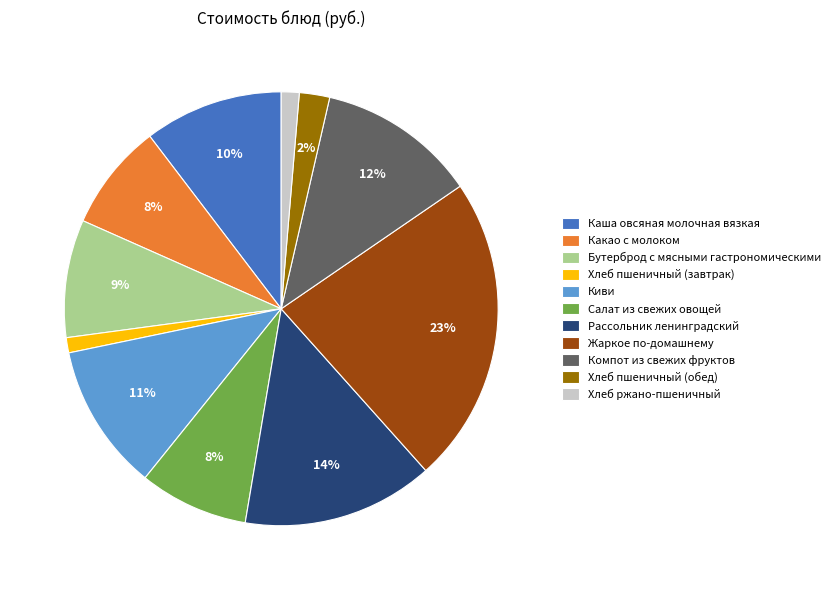

How many segments does this pie chart have?

11